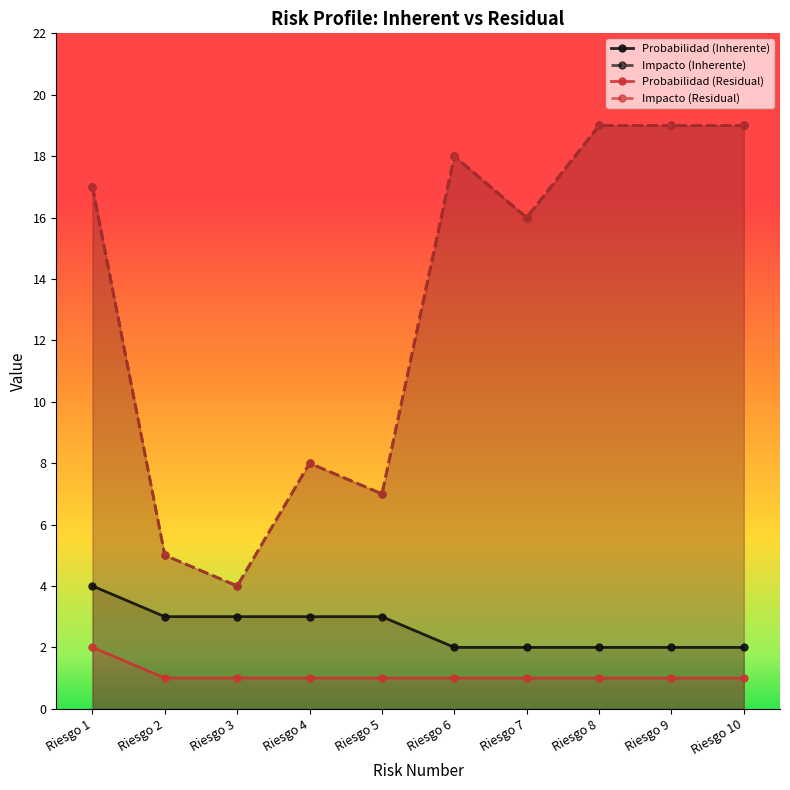

Is this an area chart (filled region under the line)?

No